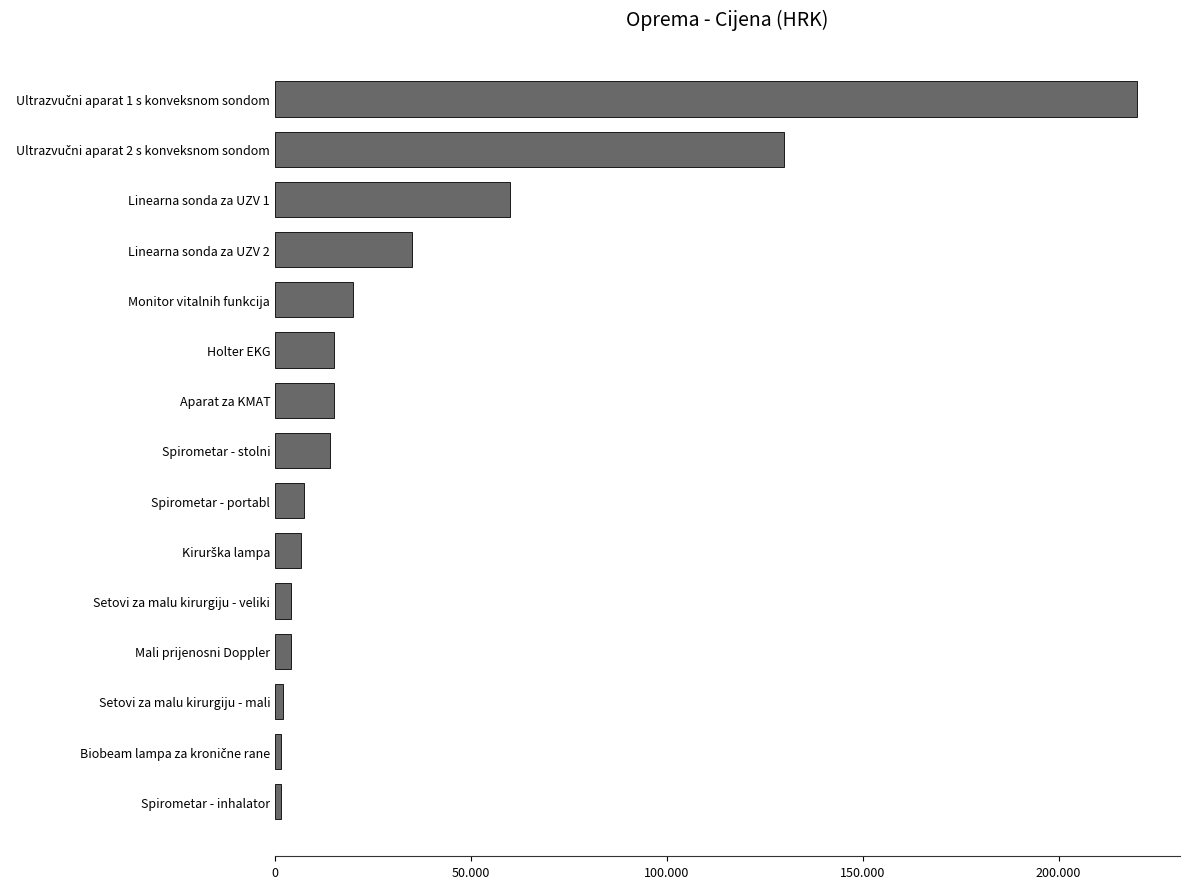

Does the chart contain any negative values?

No